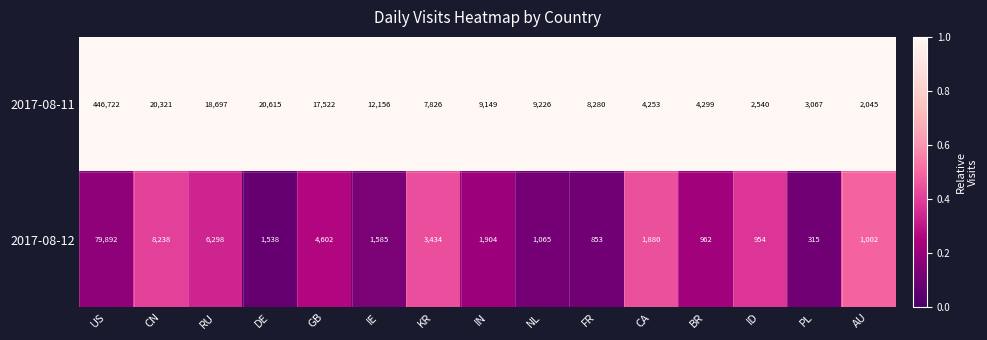

Reading left to right, extract all data points from this chart.

2017-08-11: US=446722	CN=20321	RU=18697	DE=20615	GB=17522	IE=12156	KR=7826	IN=9149	NL=9226	FR=8280	CA=4253	BR=4299	ID=2540	PL=3067	AU=2045
2017-08-12: US=79892	CN=8238	RU=6298	DE=1538	GB=4602	IE=1585	KR=3434	IN=1904	NL=1065	FR=853	CA=1880	BR=962	ID=954	PL=315	AU=1002